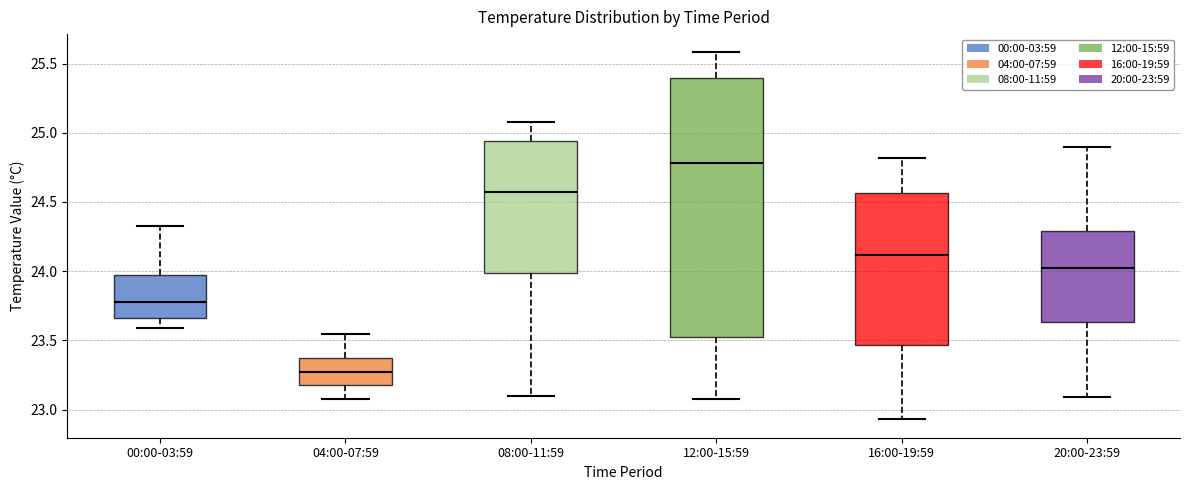

Which box has the lowest median line?

04:00-07:59